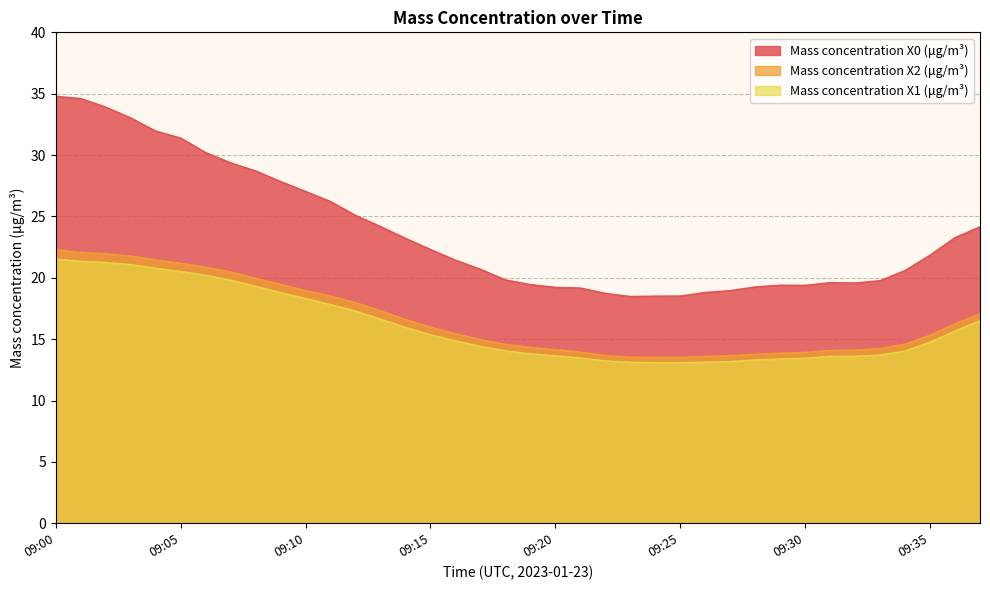

True or false: Mass concentration X1 (μg/m³) and Mass concentration X2 (μg/m³) intersect in this chart.

False